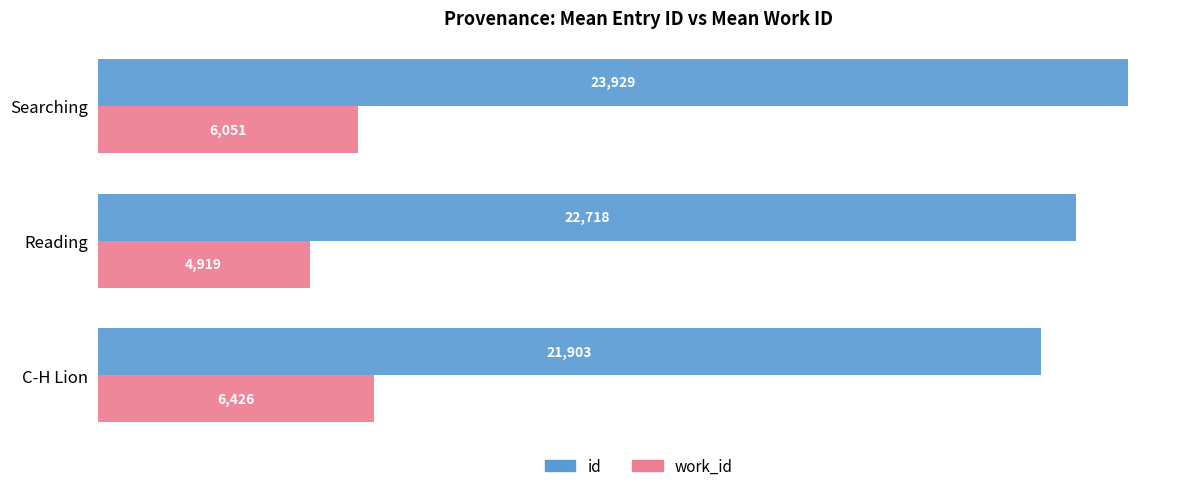

What are all the series names shown in the legend?

id, work_id